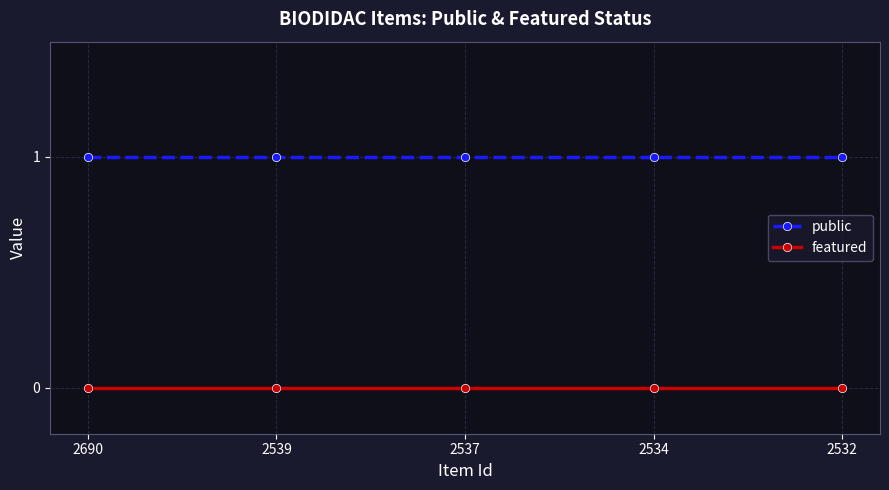

What is the value of the public point at the 3rd from the left?

1